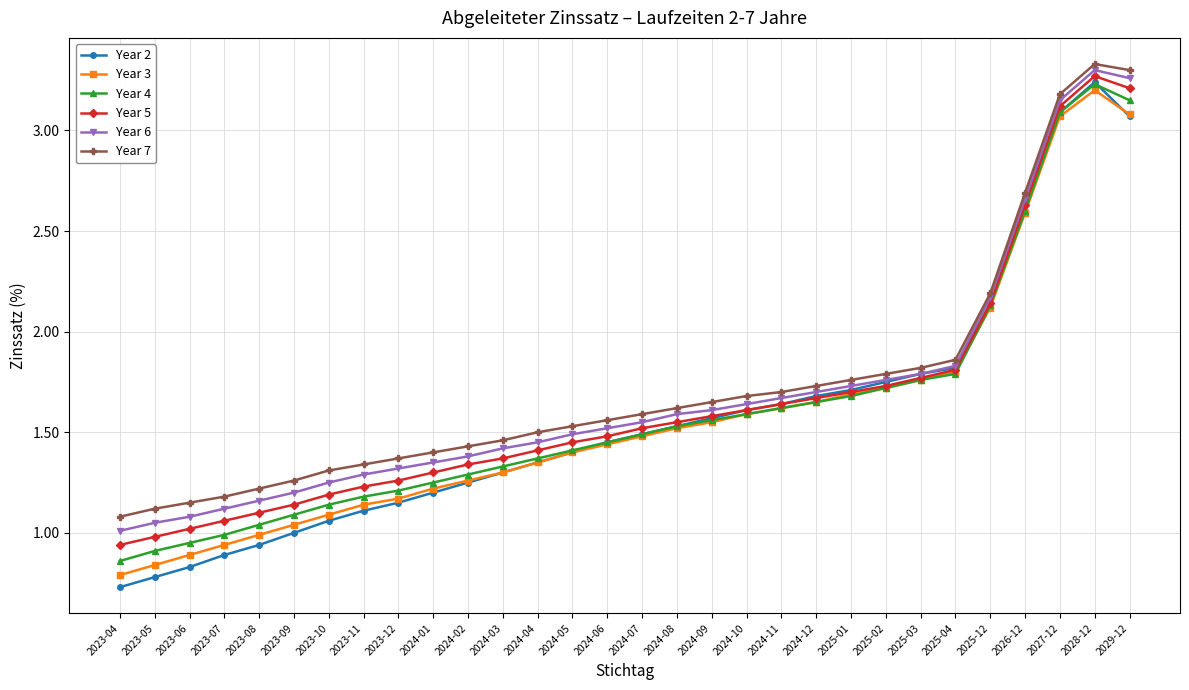

What is the label of the 20th point from the right?

2024-02